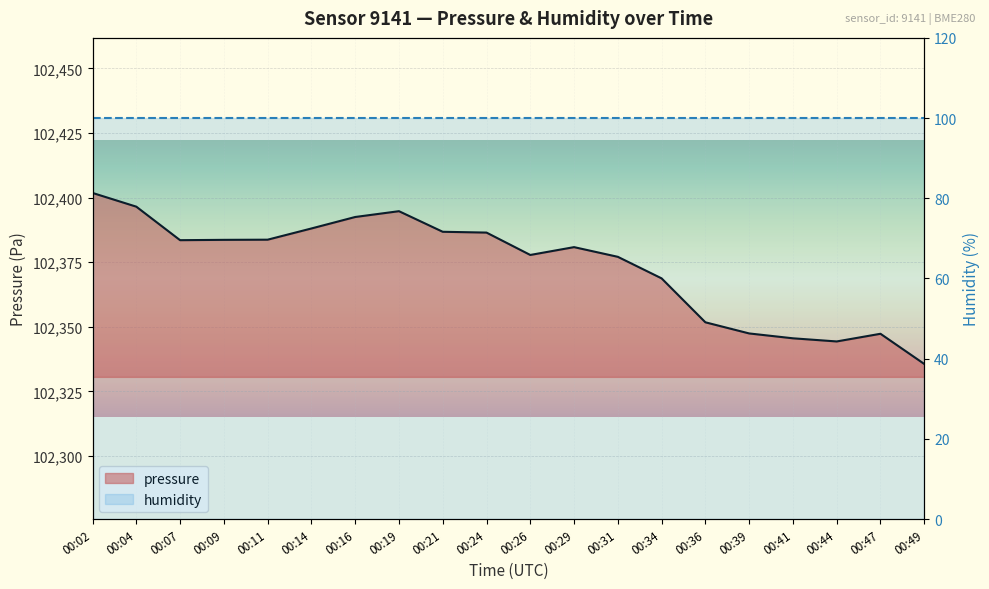

At which label does the data first exceed 102383?

00:02